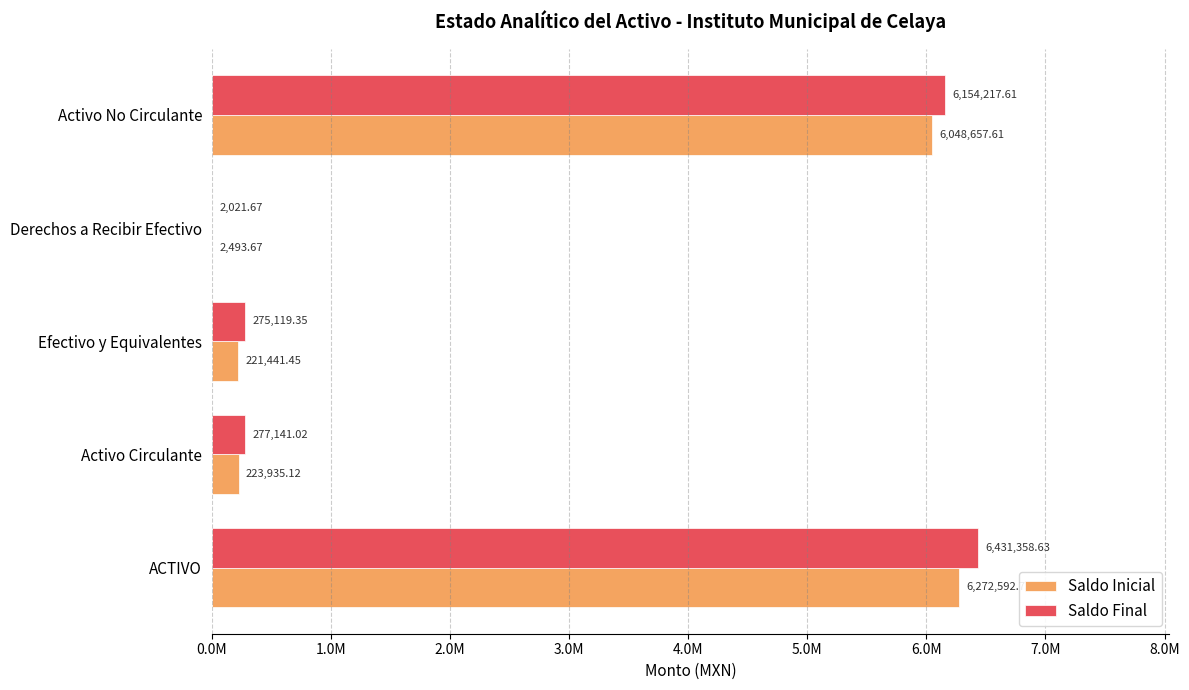

What is the difference between the maximum and minimum values in the Saldo Inicial series?

6270099.1